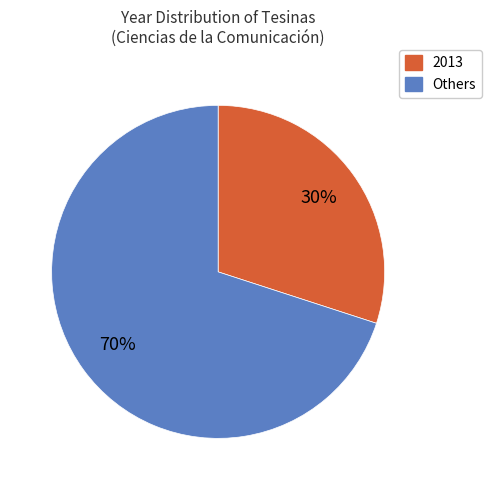

Is there a majority slice in this chart?

Yes